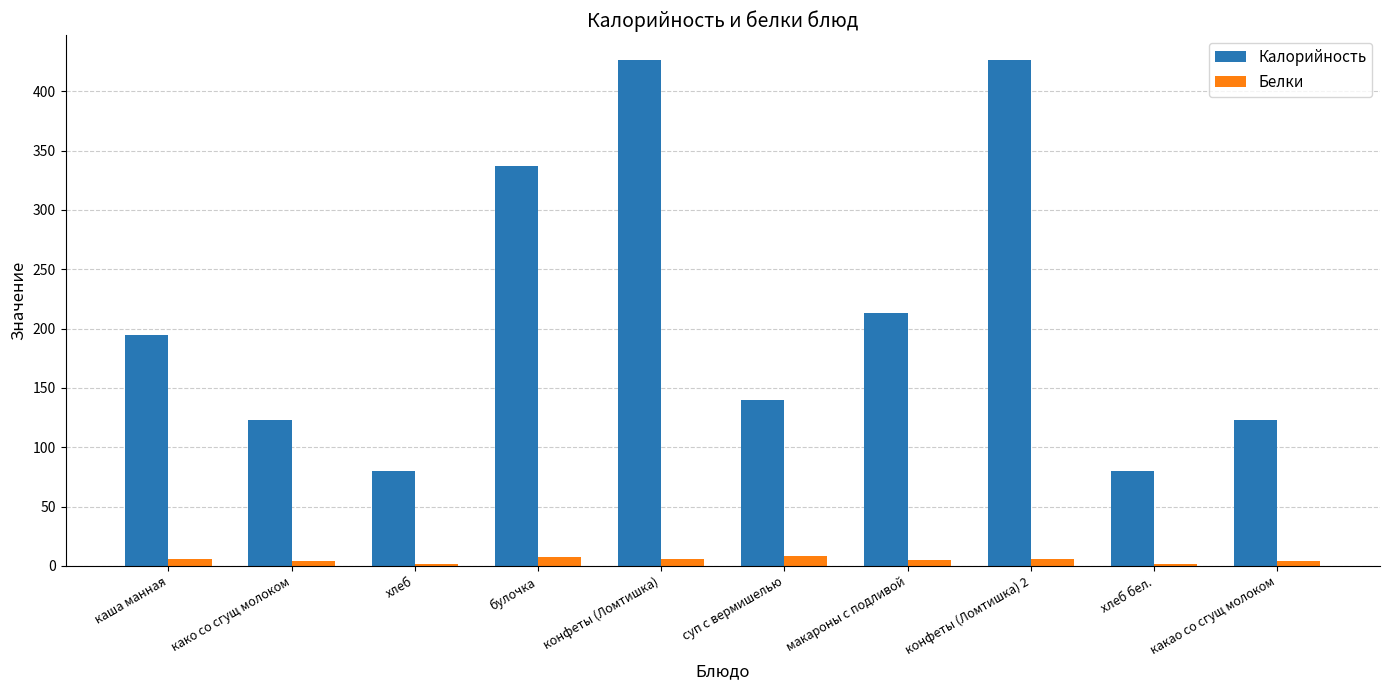

How many bars are there in each group?

2